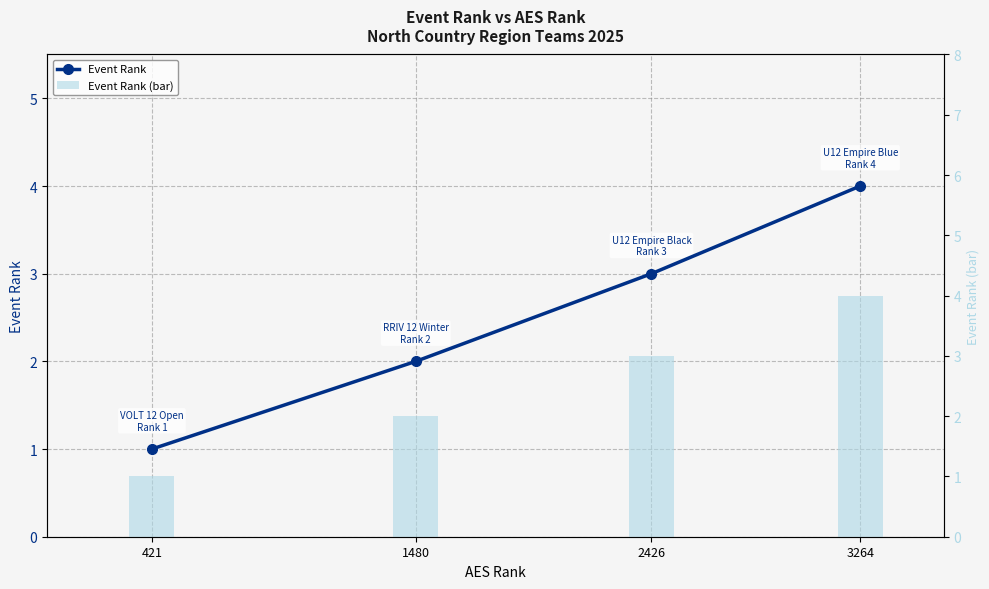

Which has a higher value, 3264 or 1480?

3264